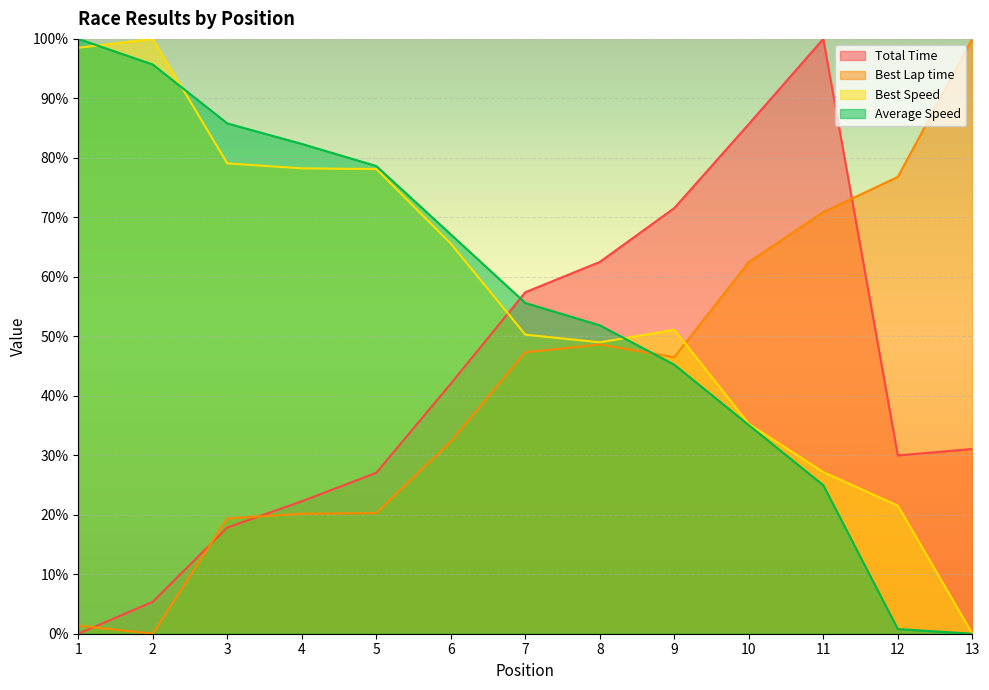

After their last crossing, which series has the higher values: Best Speed or Average Speed?

Best Speed